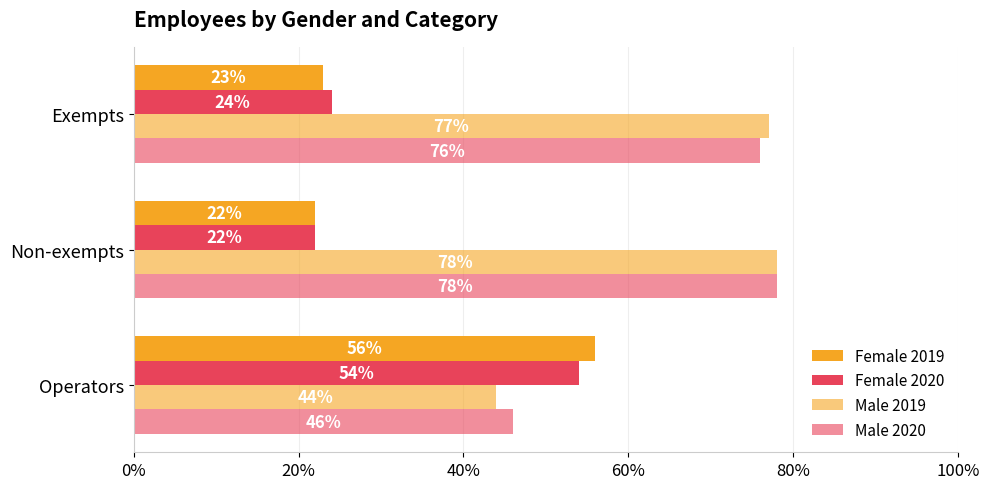

Count the Female 2020 values in the range 0 to 1.

3